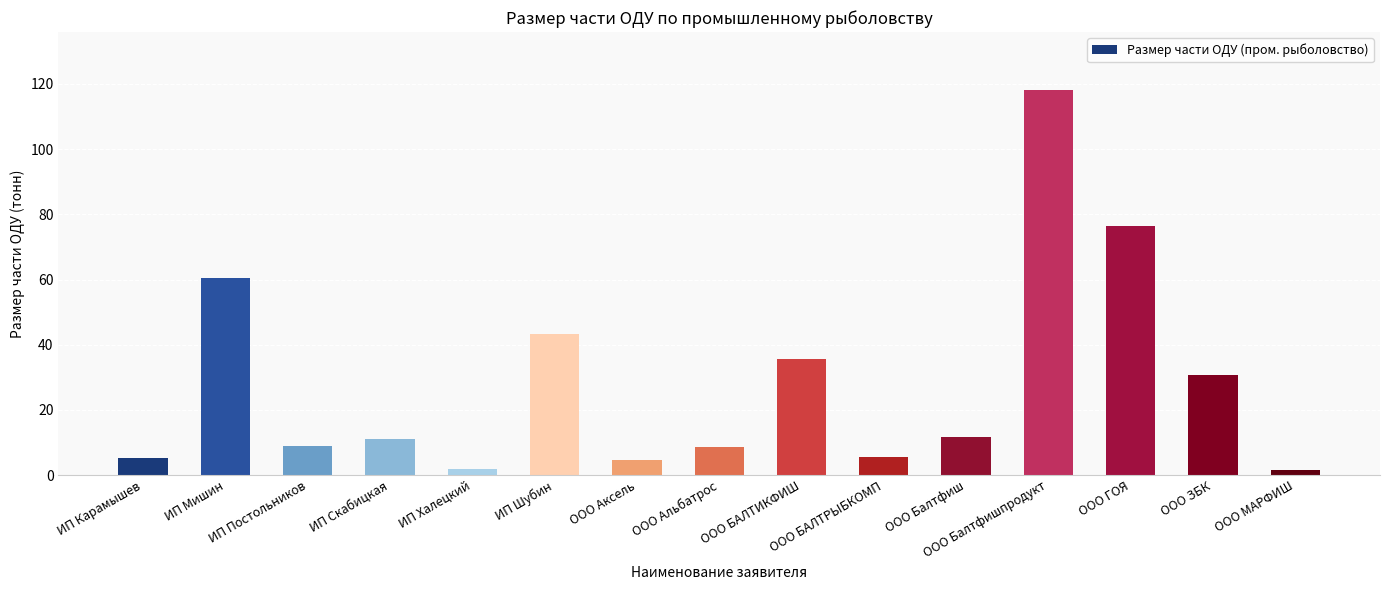

What is the sum of all values?

423.6